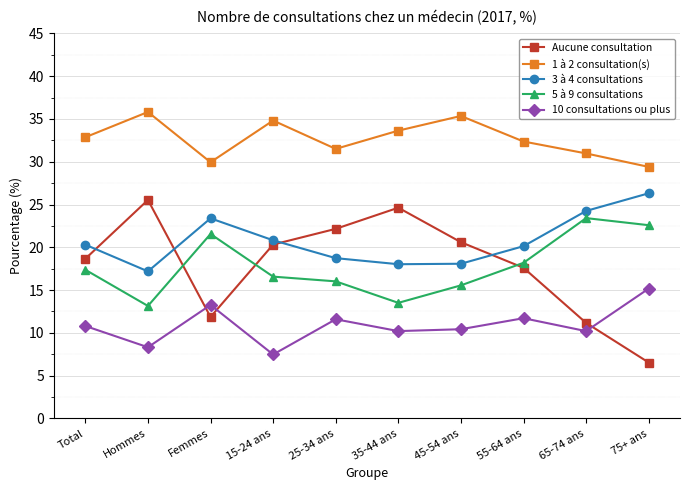

True or false: Aucune consultation has more than 1 points higher than both neighbors.

True